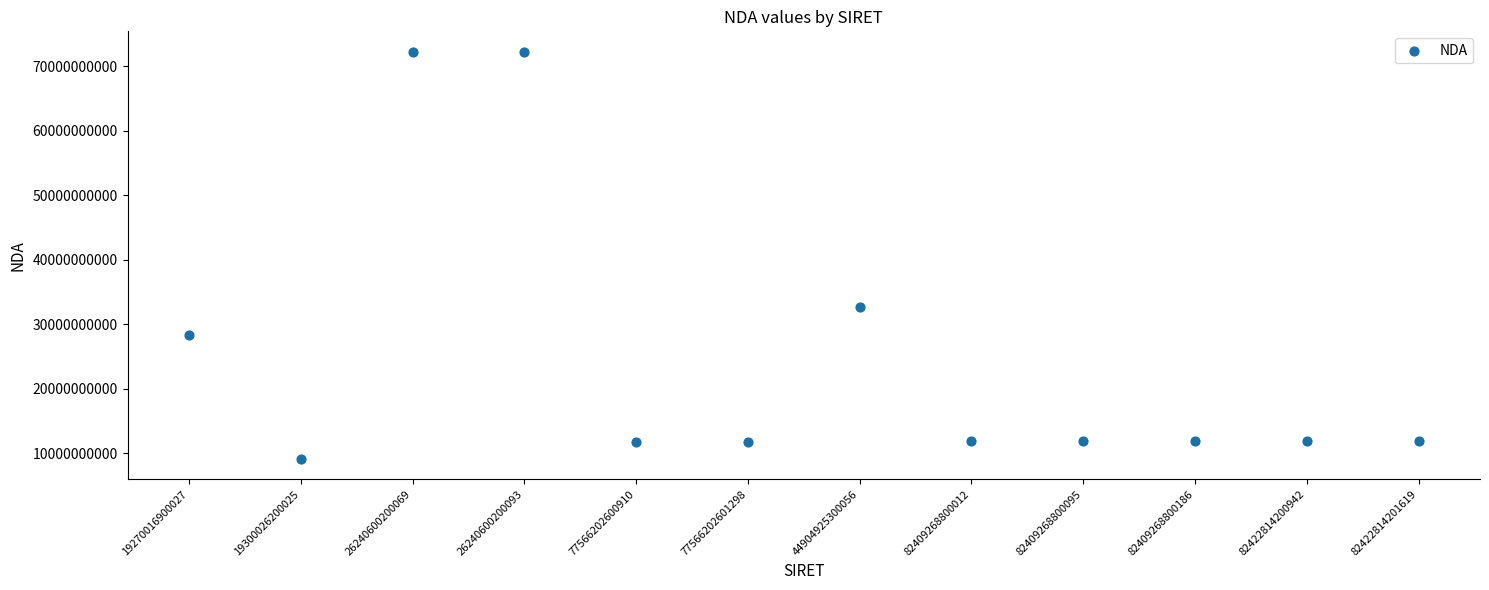

What is the range of Y values (max minus min)?

63110149494